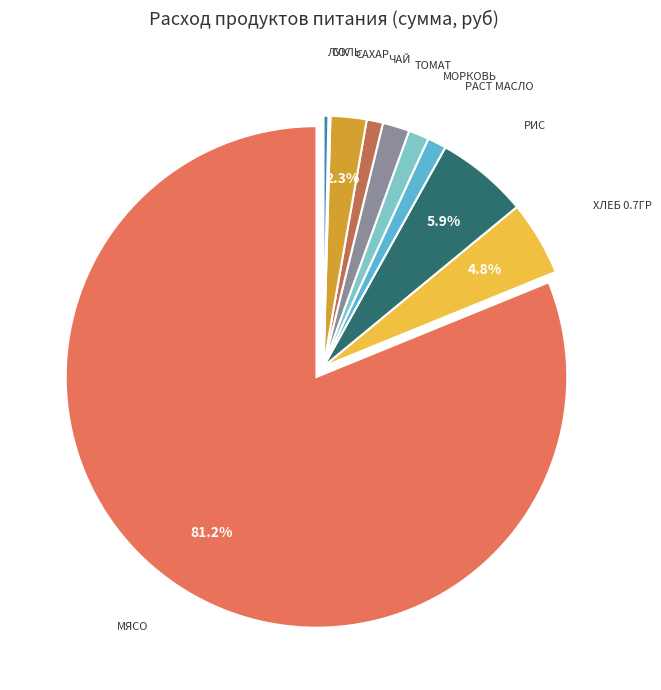

Is there any slice that represents more than half of the pie?

Yes